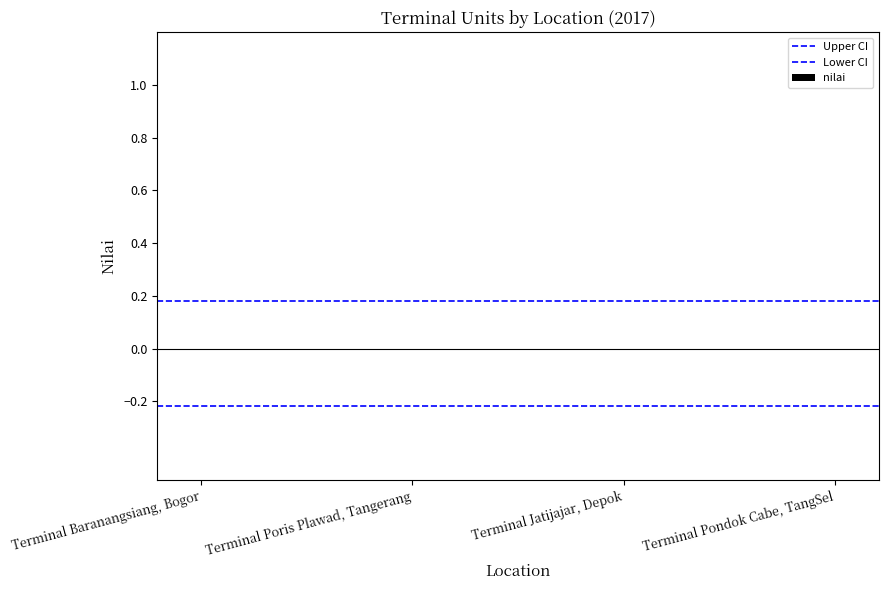

At which category is the sum across all series the highest?

Terminal Baranangsiang, Bogor